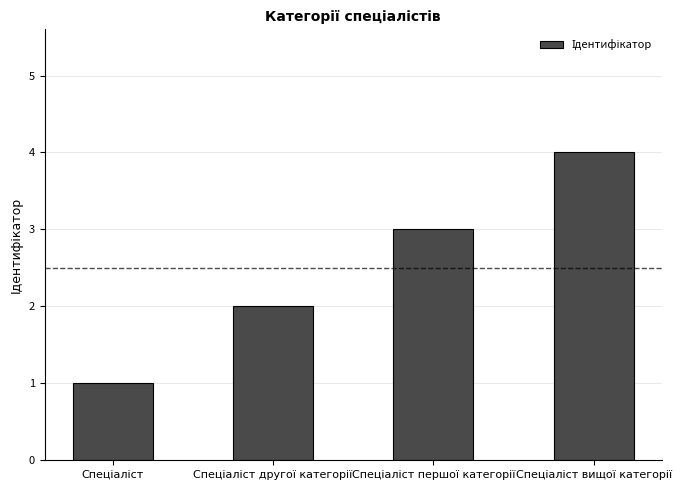

How many series are shown in this chart?

1